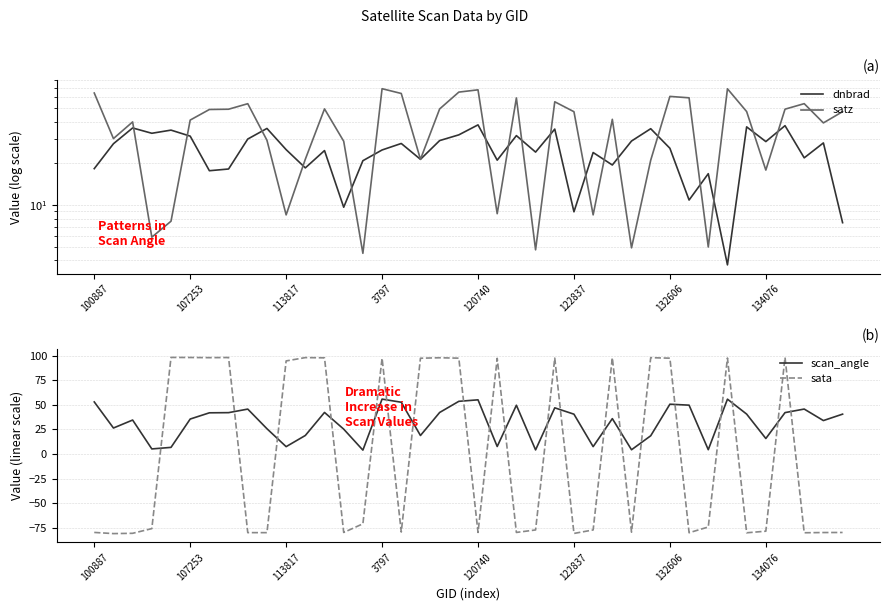

Is the value of dnbrad at 13 greater than the value of sata at 33?

No